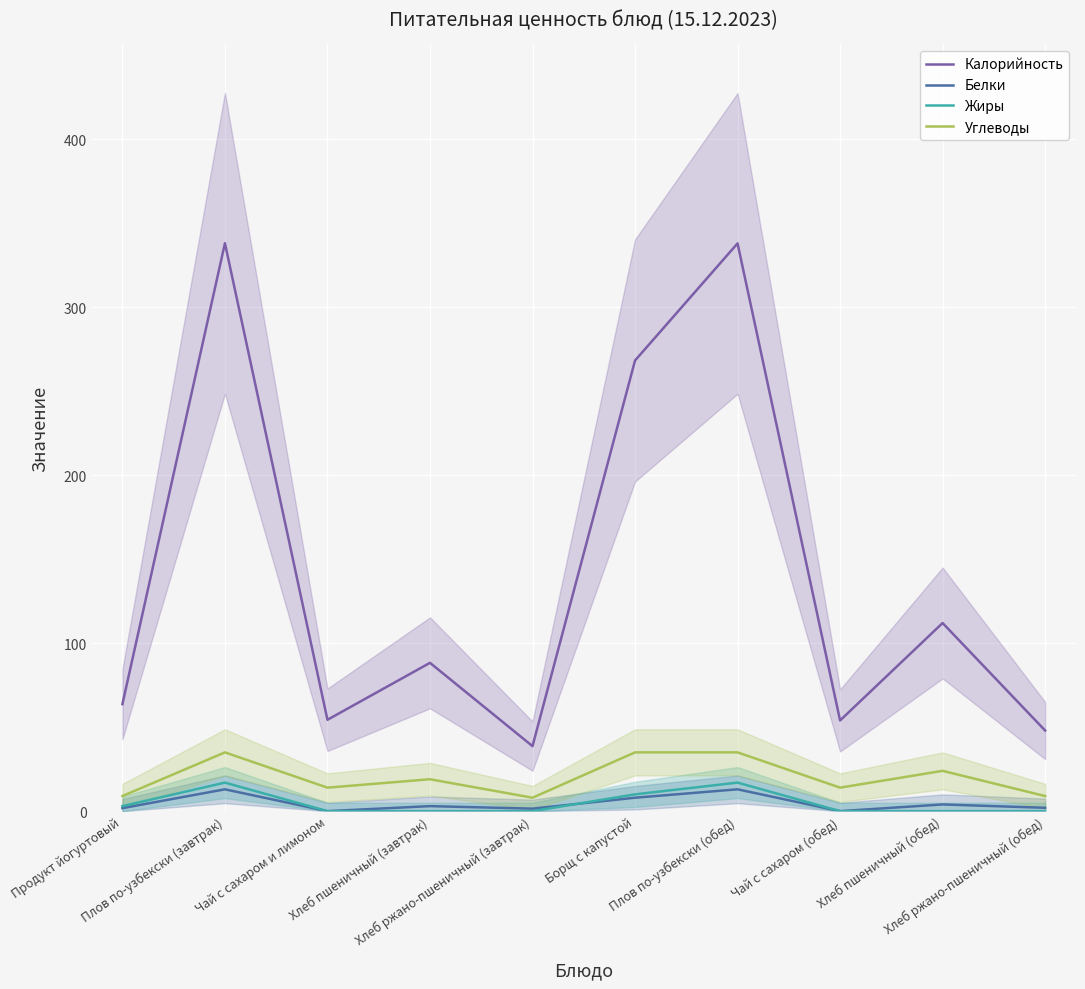

List the labels in order of Белки value, largest first.

Плов по-узбекски (завтрак), Плов по-узбекски (обед), Борщ с капустой, Хлеб пшеничный (обед), Хлеб пшеничный (завтрак), Хлеб ржано-пшеничный (обед), Продукт йогуртовый, Хлеб ржано-пшеничный (завтрак), Чай с сахаром и лимоном, Чай с сахаром (обед)